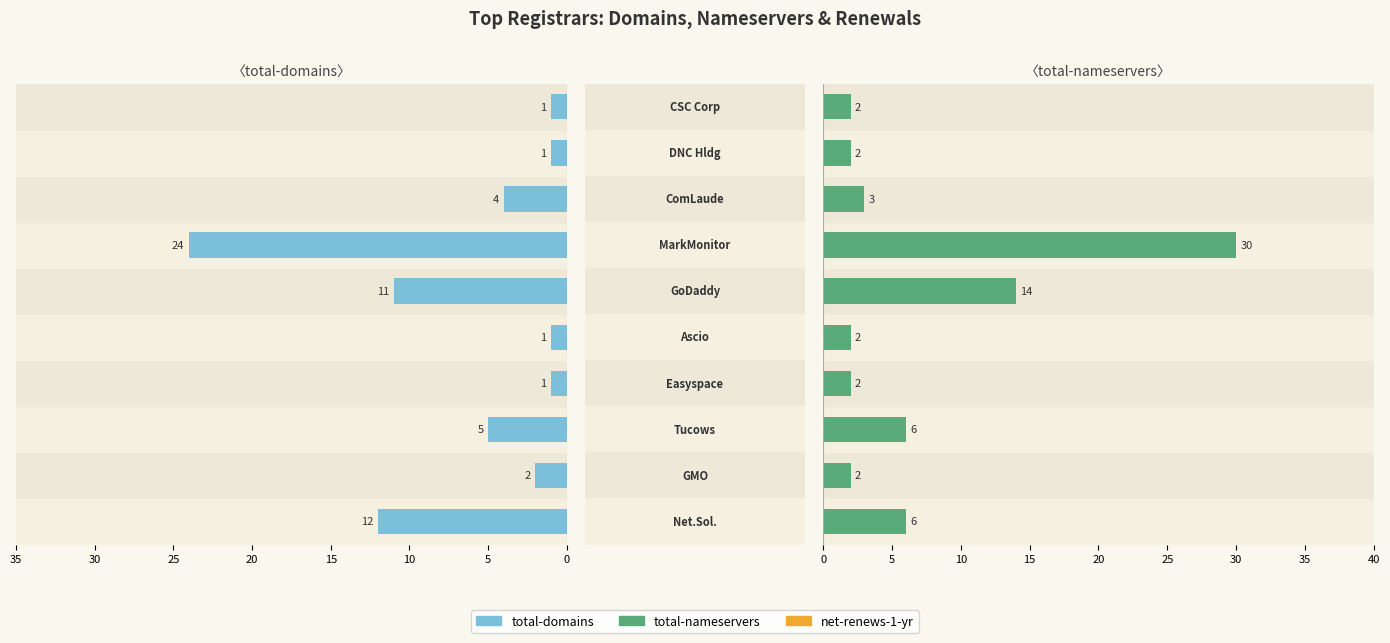

The total-nameservers series shows 22 at 25. True or false?

False